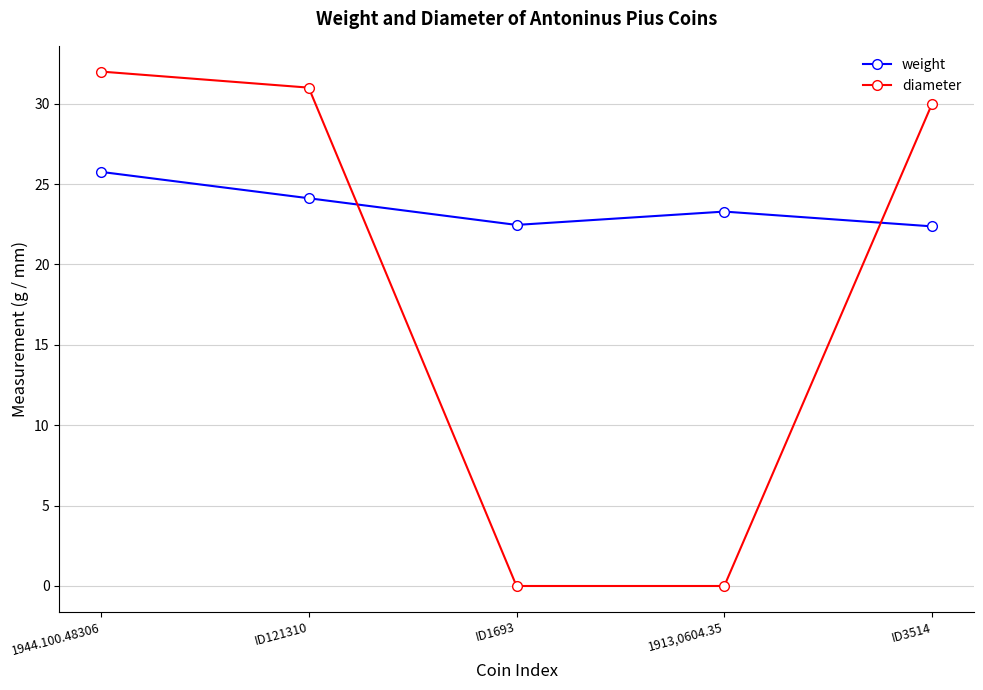

Rank the series by their maximum value, from lowest to highest.

weight, diameter